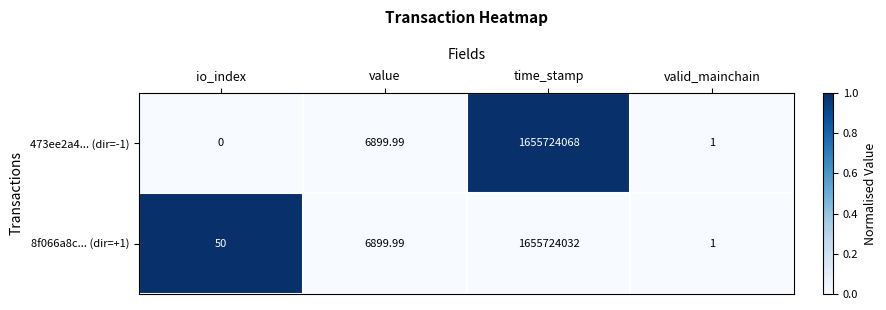

At which label does 8f066a8c... (dir=+1) first exceed 6899?

value